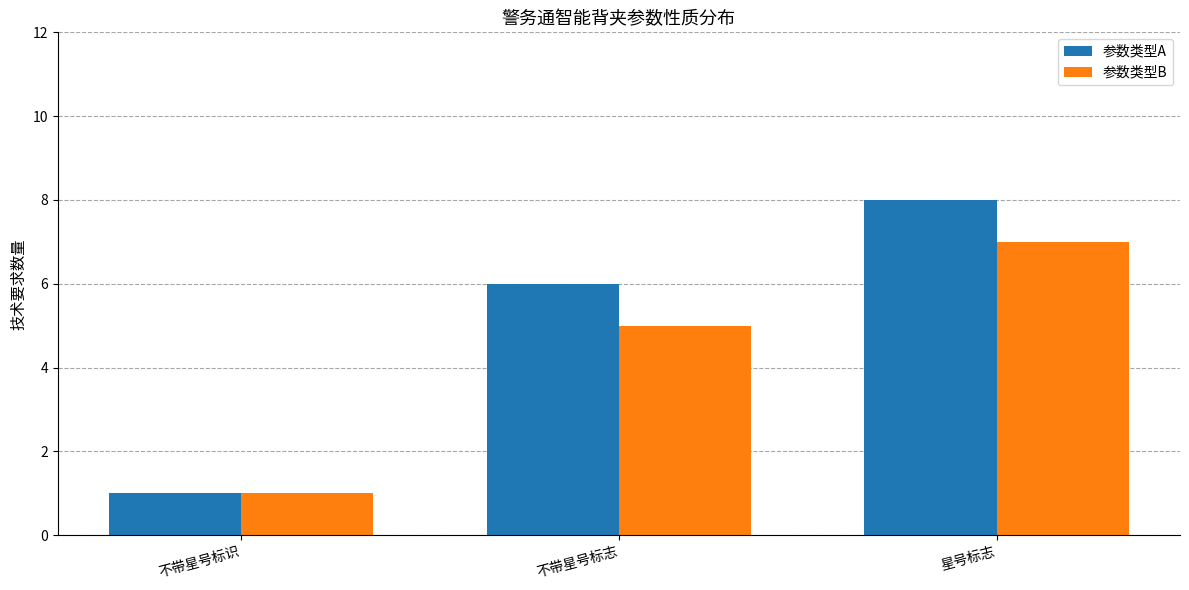

Count the number of data series in this chart.

2